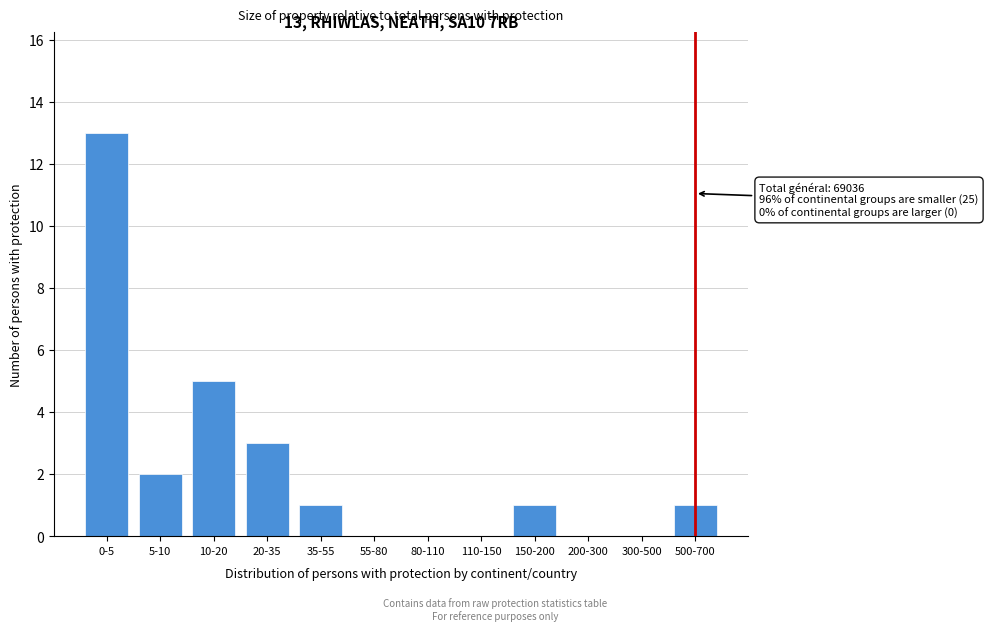

Reading left to right, transcribe all the data shown in this chart.

0-5=13	5-10=2	10-20=5	20-35=3	35-55=1	55-80=0	80-110=0	110-150=0	150-200=1	200-300=0	300-500=0	500-700=1